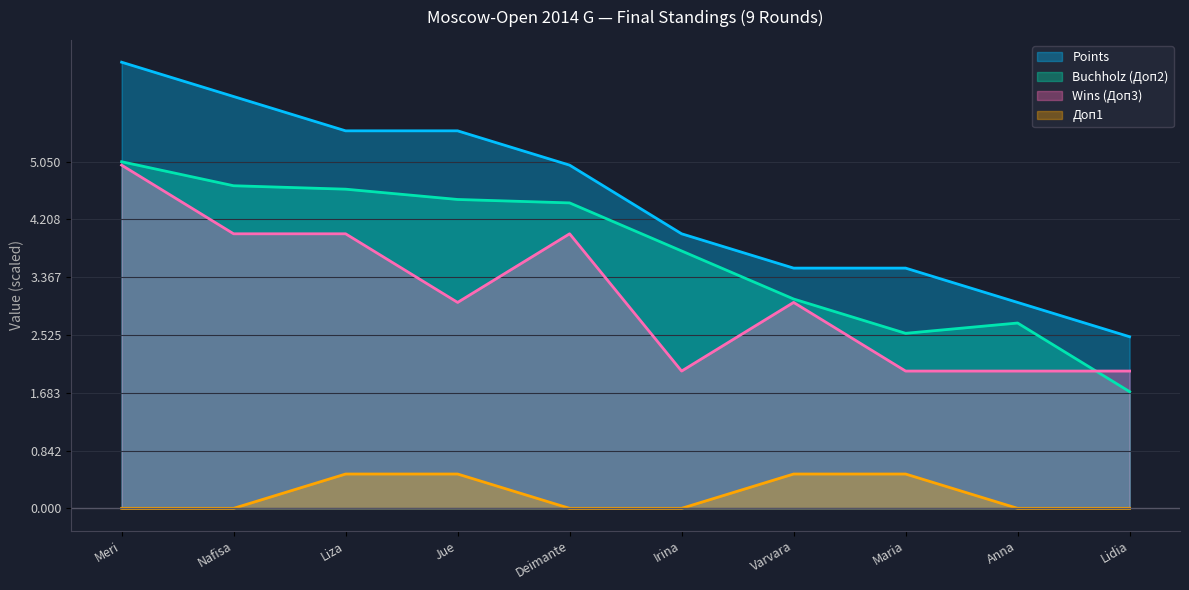

What position from the left is Nafisa?

2